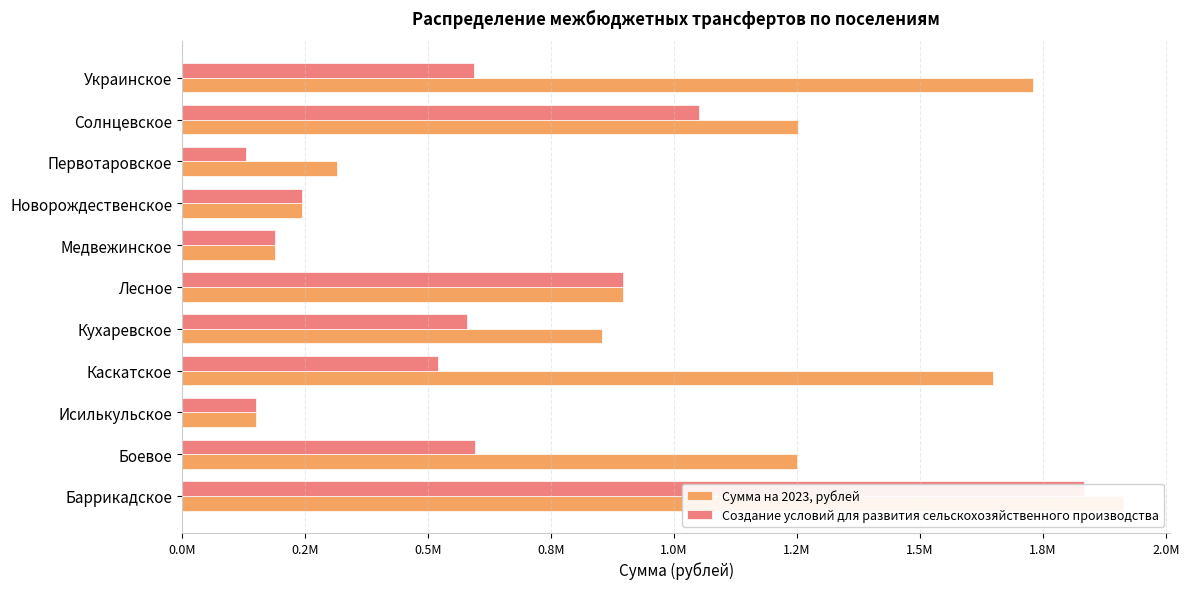

Does the chart contain stacked bars?

No